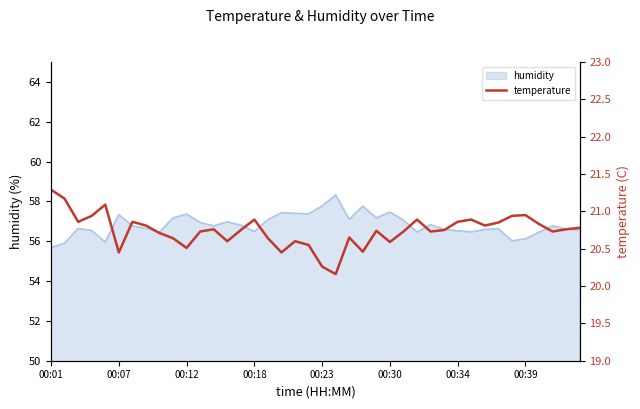

What is the smallest value displayed?

20.2